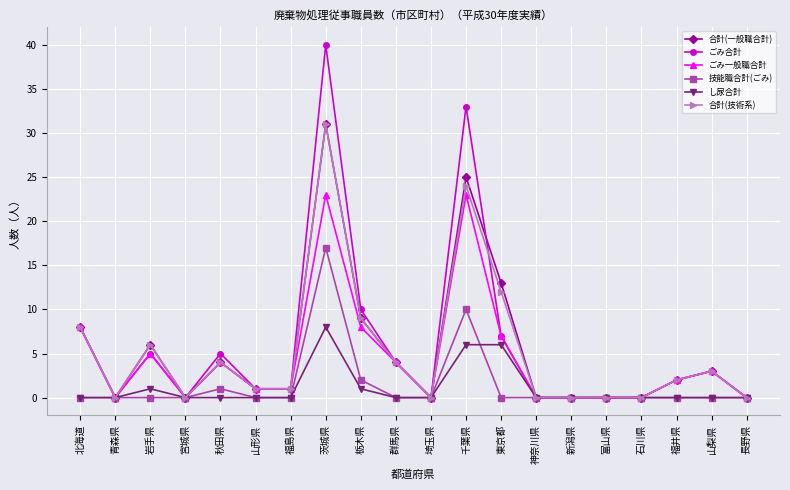

The value of し尿合計 at 東京都 is 6. True or false?

True